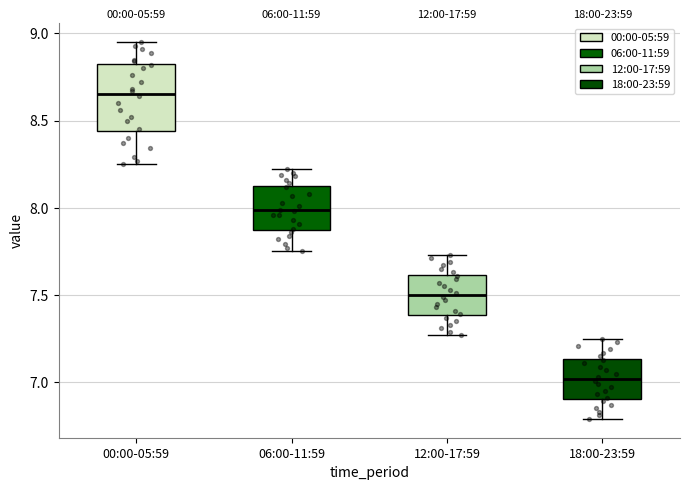

Which box's median line is the lowest?

18:00-23:59